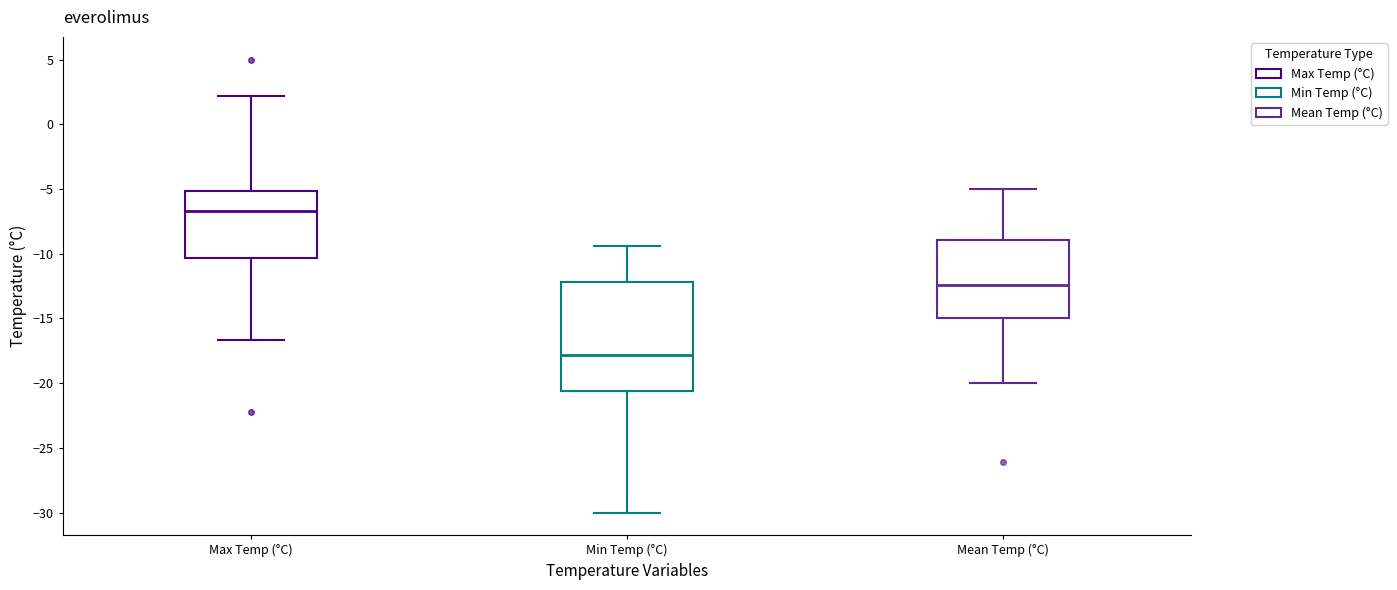

Where does the upper whisker of the box for Max Temp (°C) end on the y-axis? The values are not printed on the chart, so give them approximately, as read against the axis.

2.0